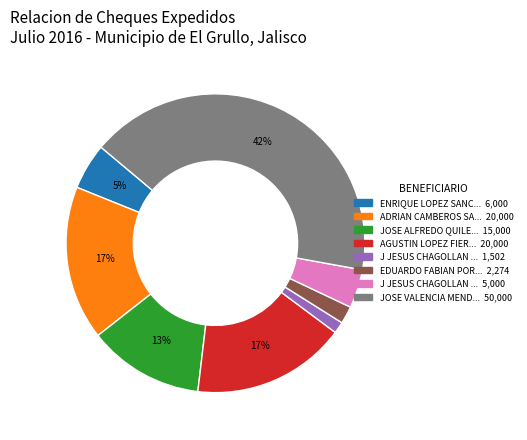

Is there any slice that represents more than half of the pie?

No